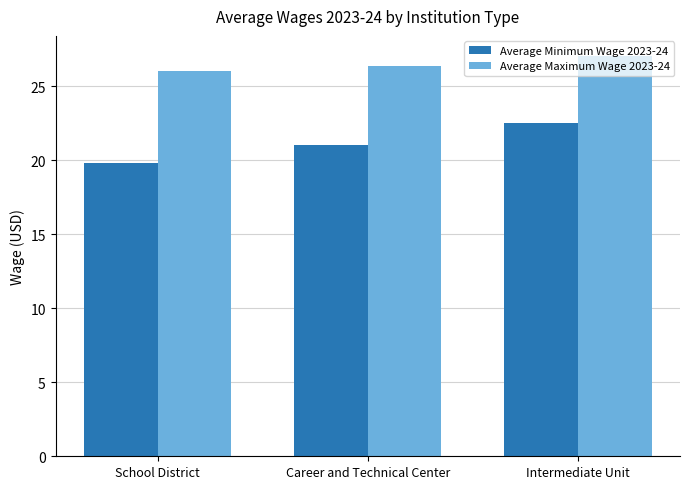

Reading left to right, extract all data points from this chart.

Average Minimum Wage 2023-24: School District=19.8	Career and Technical Center=21.1	Intermediate Unit=22.5
Average Maximum Wage 2023-24: School District=26.0	Career and Technical Center=26.4	Intermediate Unit=27.1